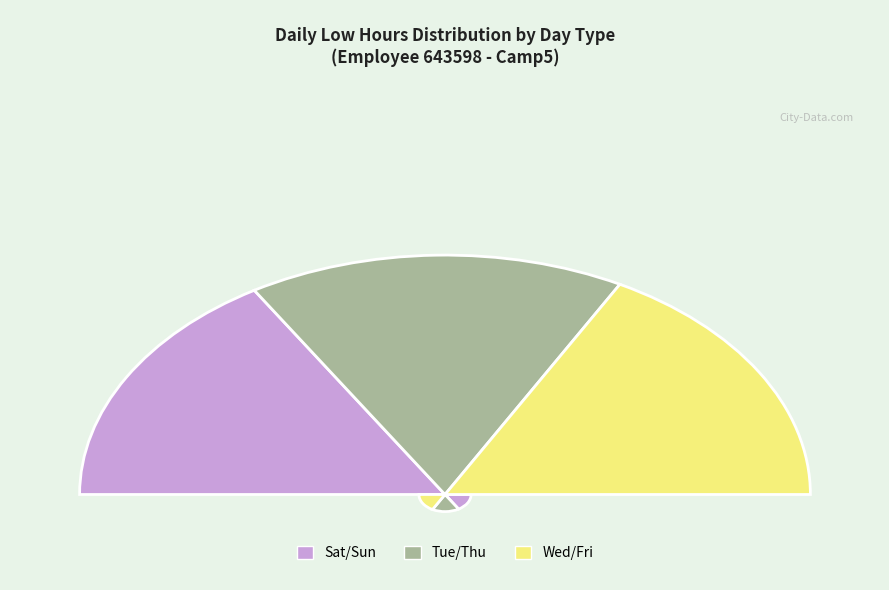

The Fri slice represents 1% of the pie. True or false?

False